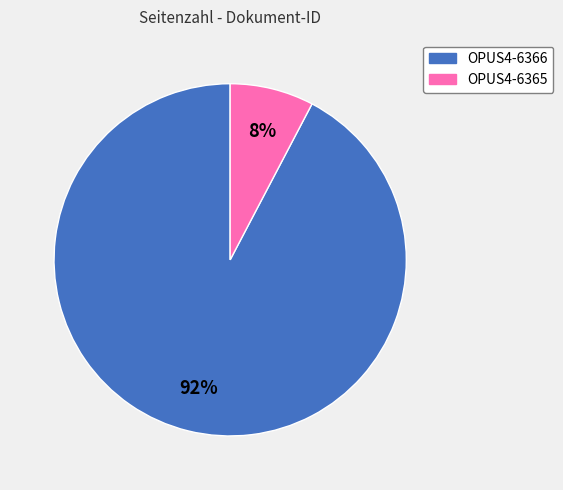

The OPUS4-6365 slice represents 17% of the pie. True or false?

False